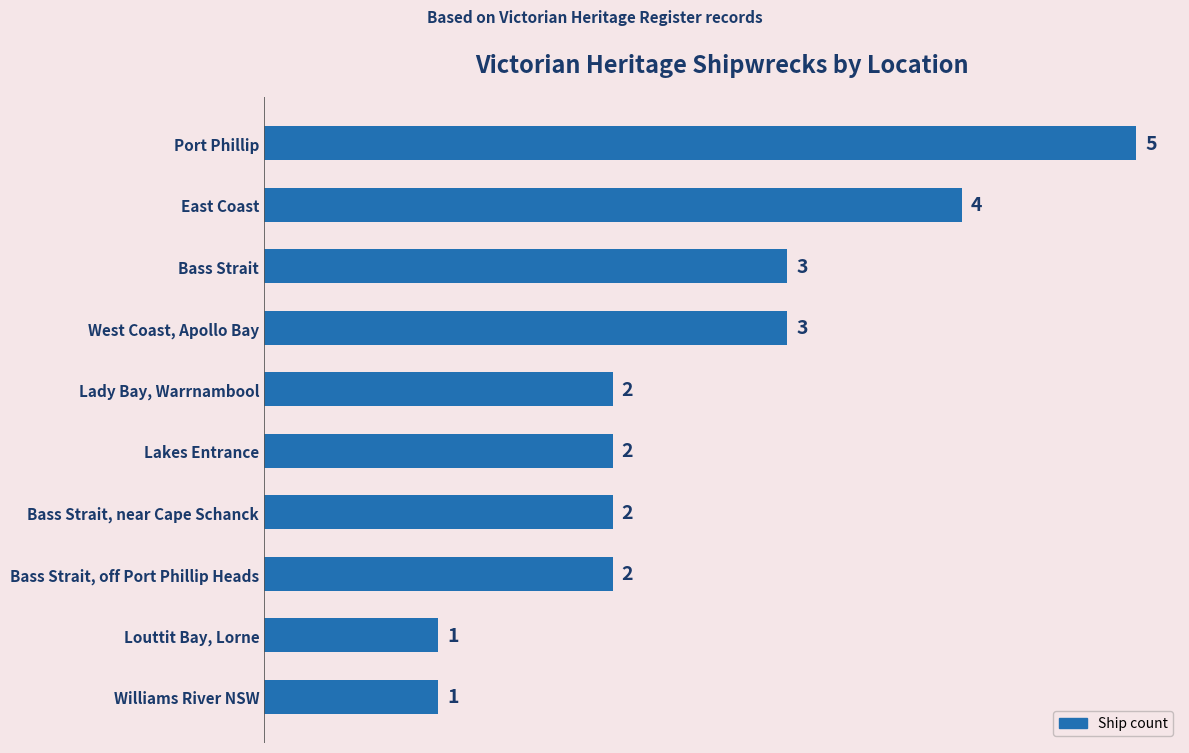

What is the greatest value displayed?

5